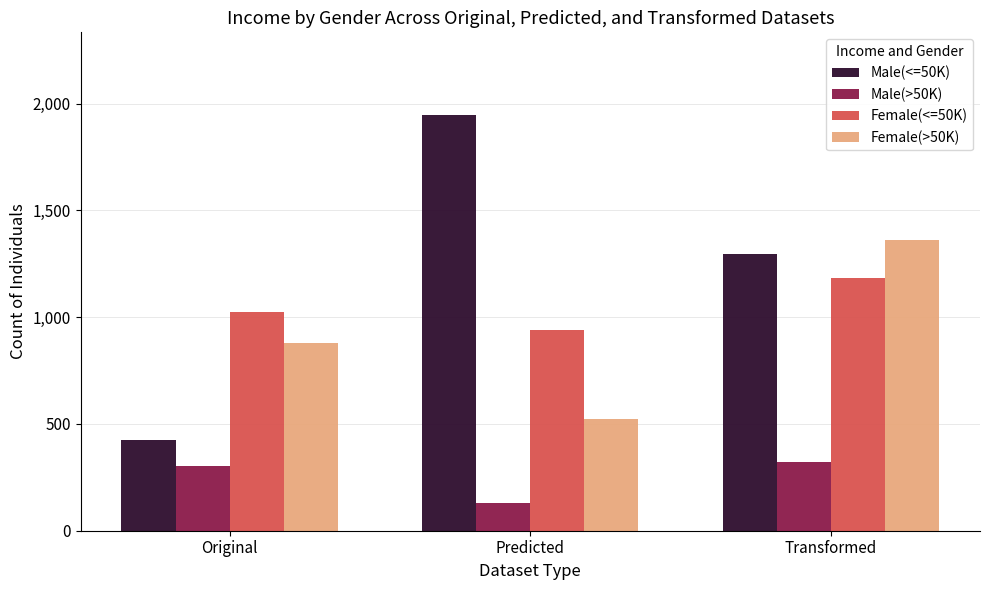

What is the label of the 3rd bar from the right?

Original